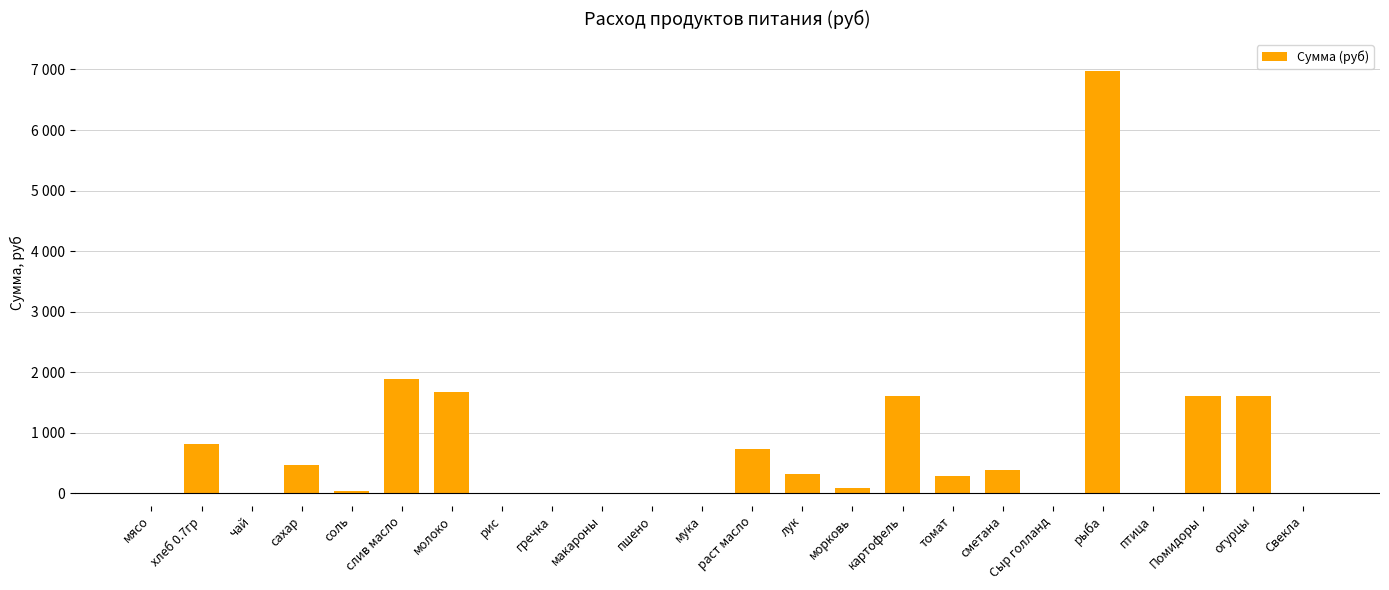

Does the chart contain stacked bars?

No